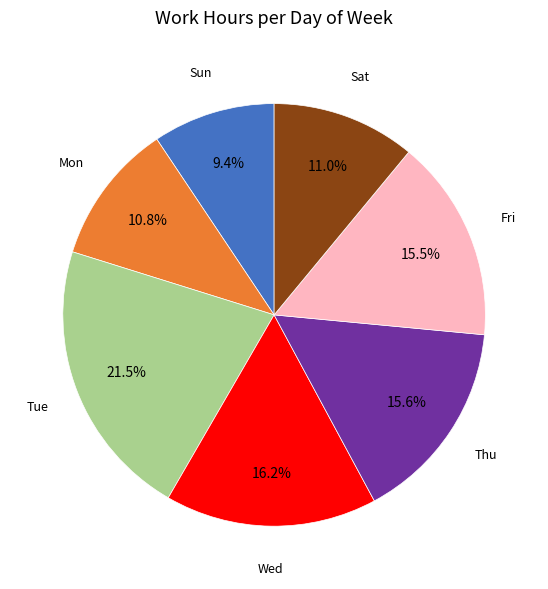

Is there any slice that represents more than half of the pie?

No